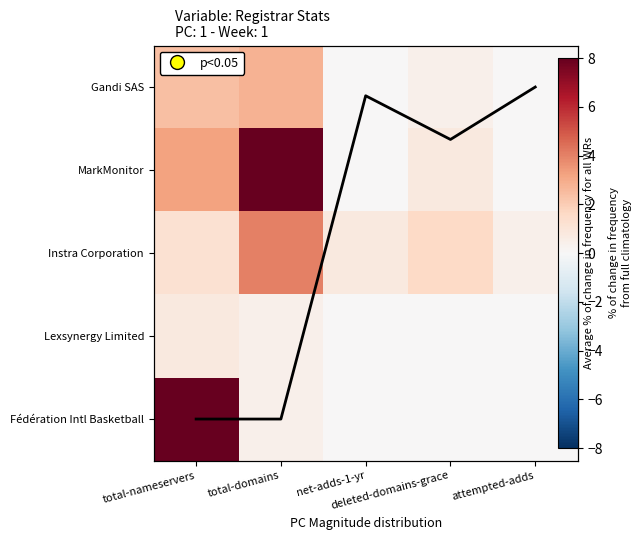

What is the maximum value shown in the chart?

8.0